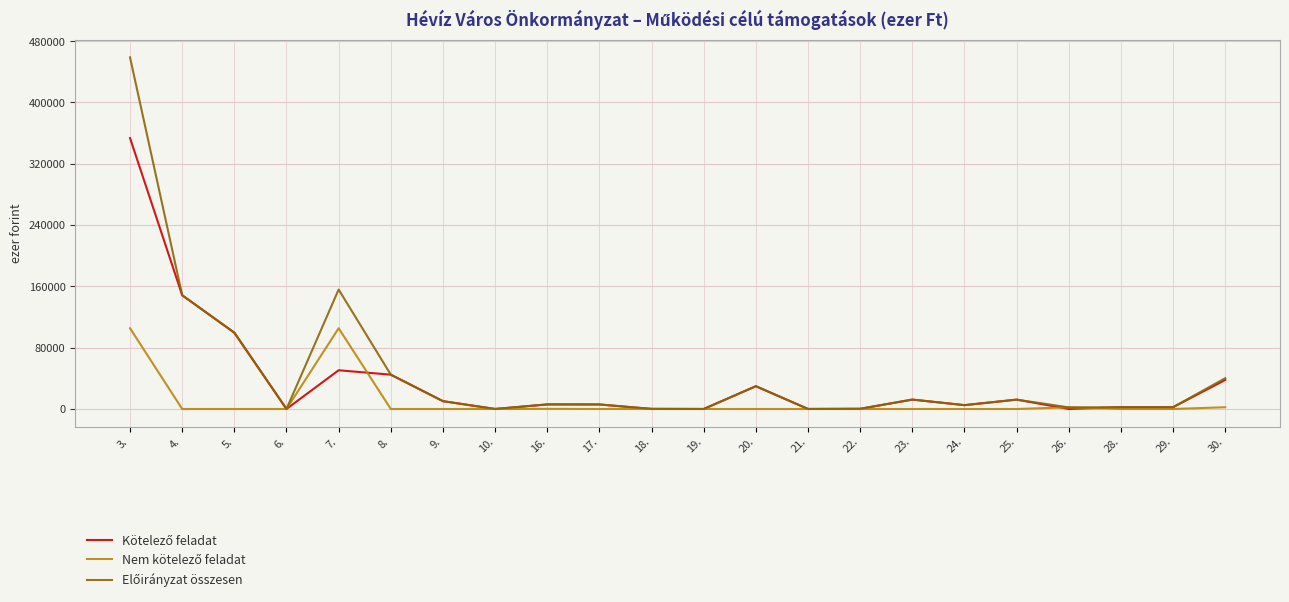

At which category is the sum across all series the highest?

3.